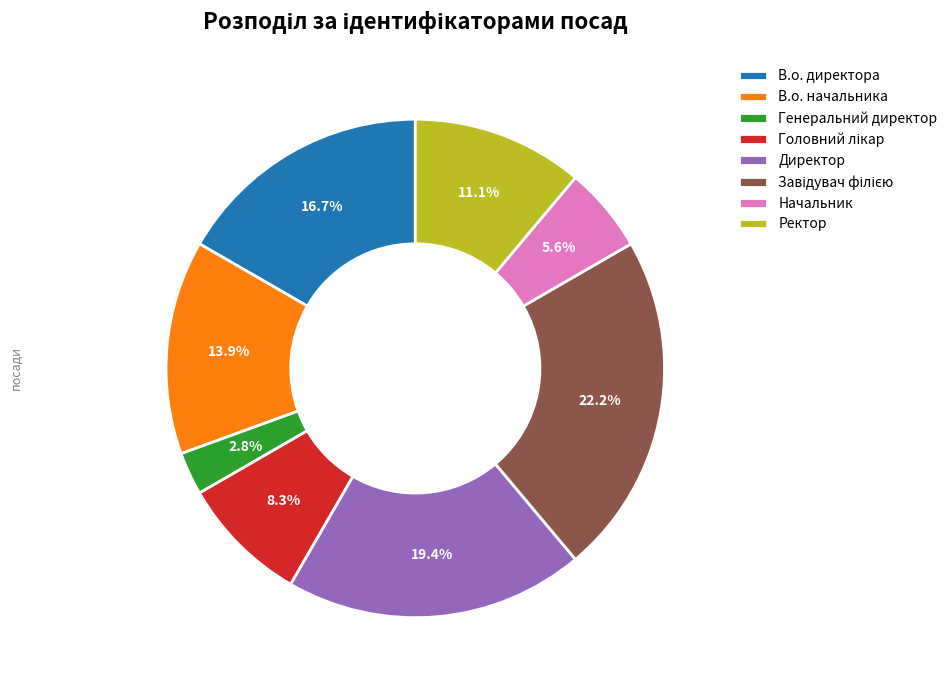

What percentage do Ректор and Генеральний директор together represent?

13.9%